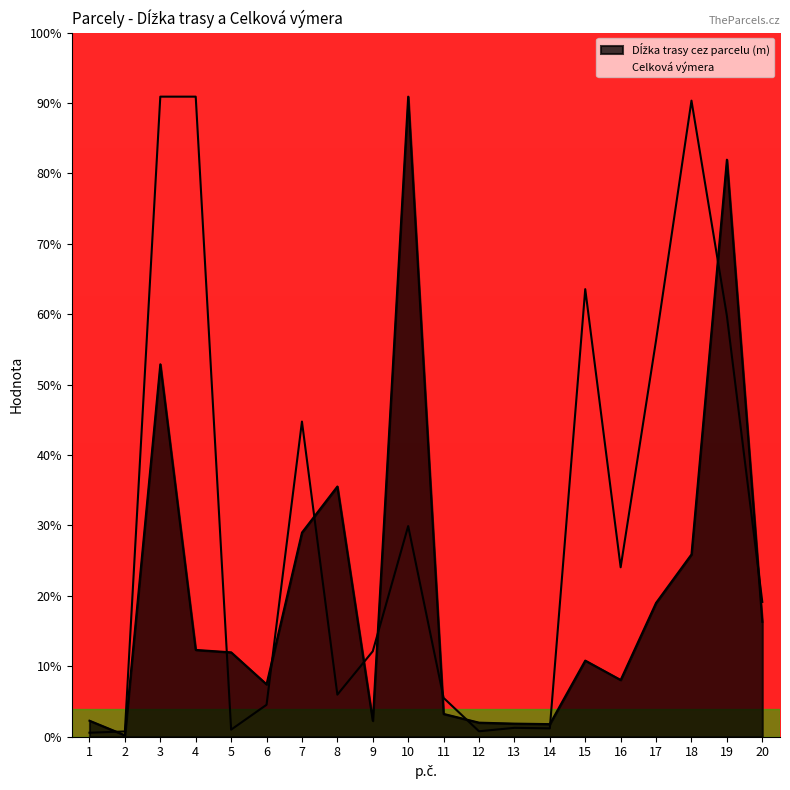

Reading right to left, extract all data points from this chart.

Dĺžka trasy cez parcelu (m): 23.7	119.0	37.6	27.6	11.7	15.7	2.6	2.7	2.9	4.7	132.0	3.3	51.6	42.1	10.8	17.4	17.9	76.8	0.3	3.3
Celková výmera: 27.8	86.8	131.2	81.8	34.9	92.3	1.7	1.8	1.1	8.0	43.4	17.6	8.7	65.0	6.6	1.5	132.0	132.0	1.1	0.8